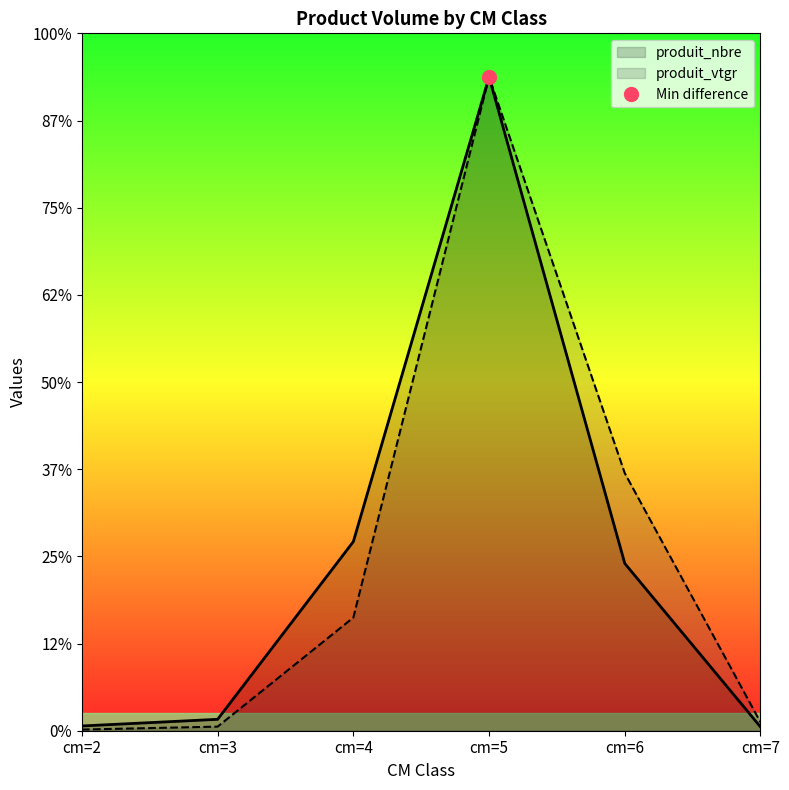

At which label does produit_vtgr reach its minimum?

cm=2